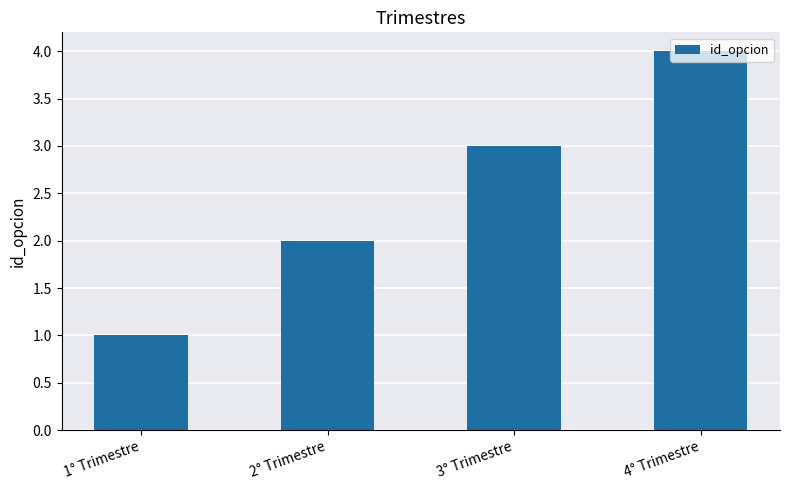

List the labels in order of value, largest first.

4° Trimestre, 3° Trimestre, 2° Trimestre, 1° Trimestre